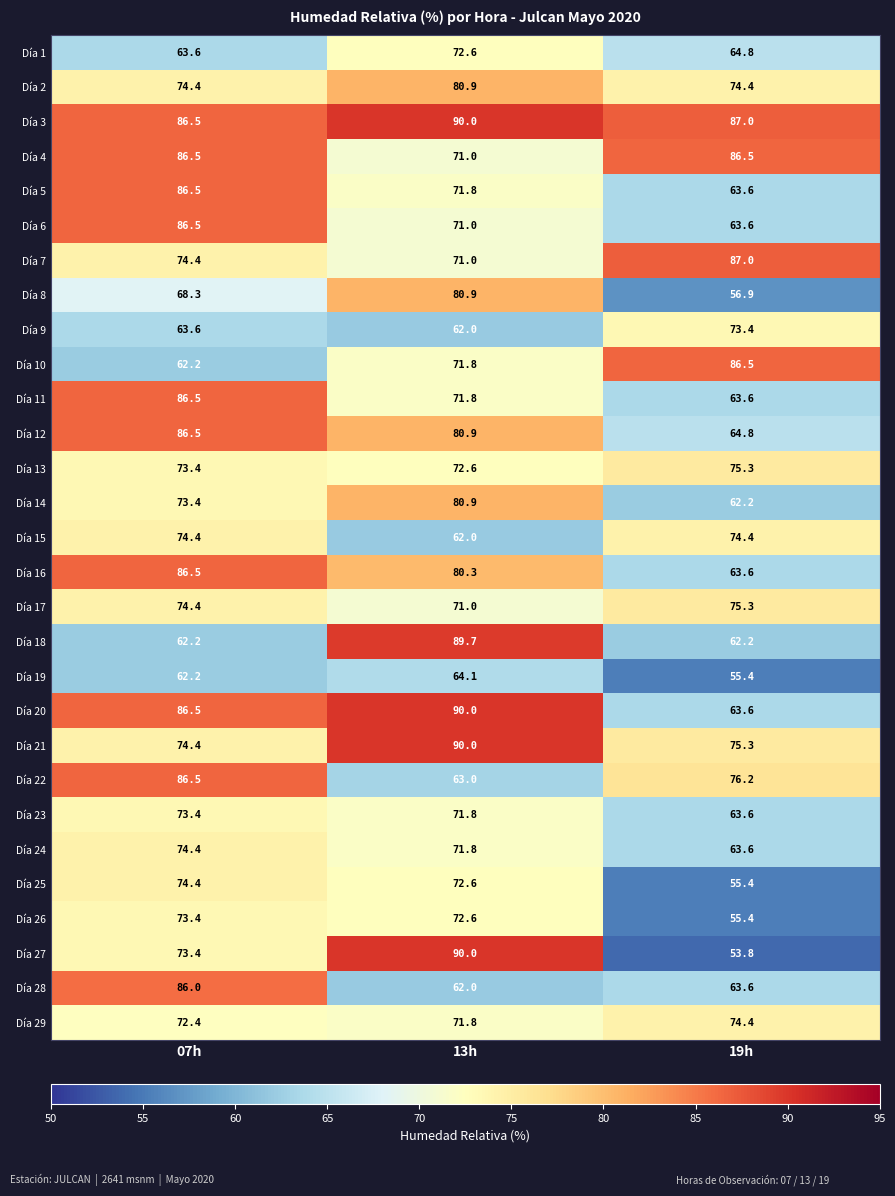

What is the difference between the maximum and second lowest values in the Día 2 series?

6.5